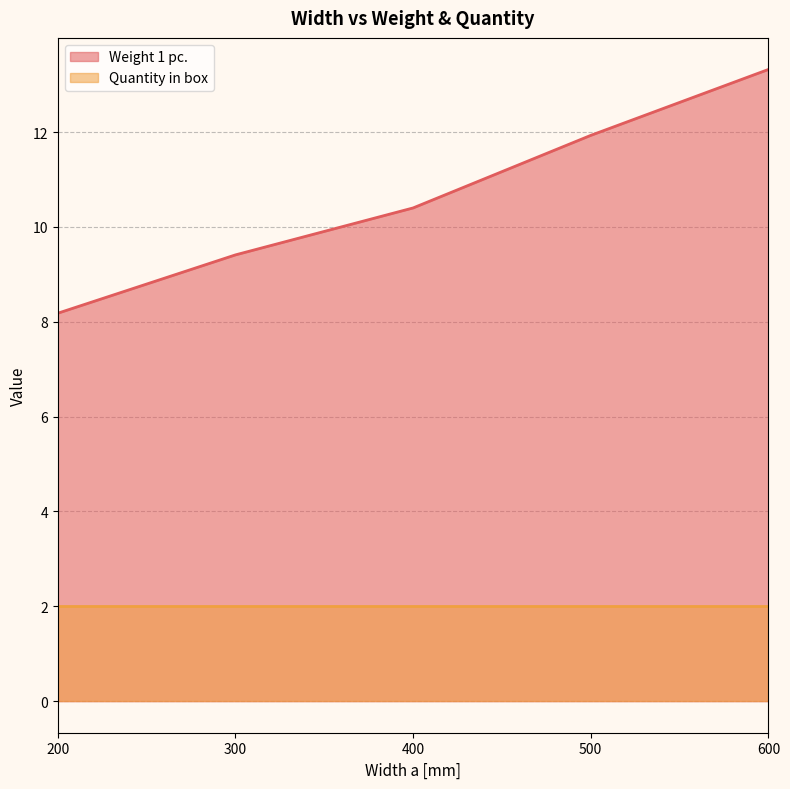

Which series has the largest total across all categories?

Weight 1 pc. (line)